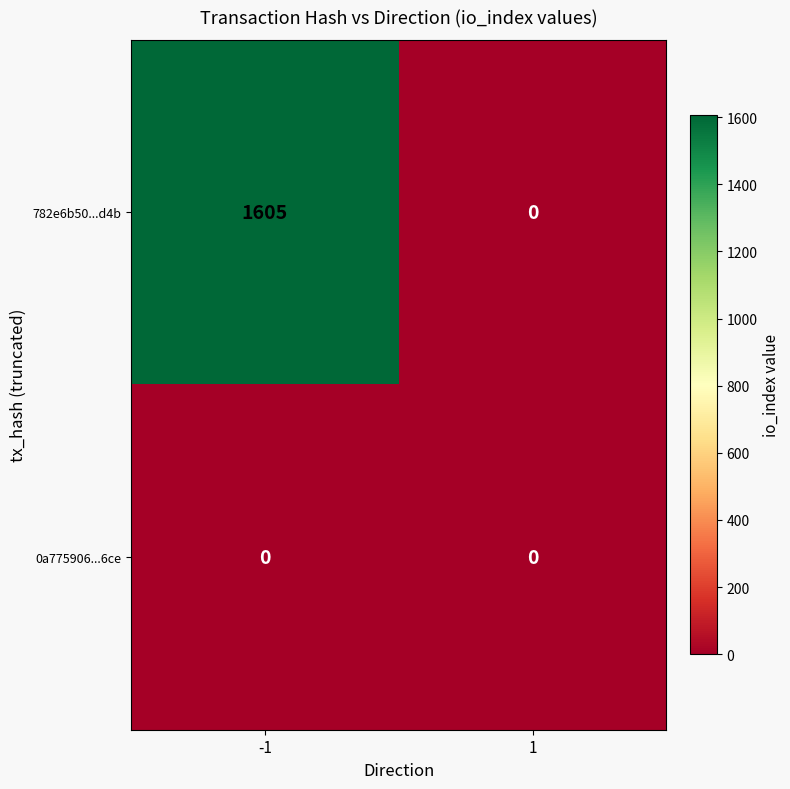

Reading left to right, transcribe all the data shown in this chart.

782e6b50...d4b: -1=1605	1=0
0a775906...6ce: -1=0	1=0